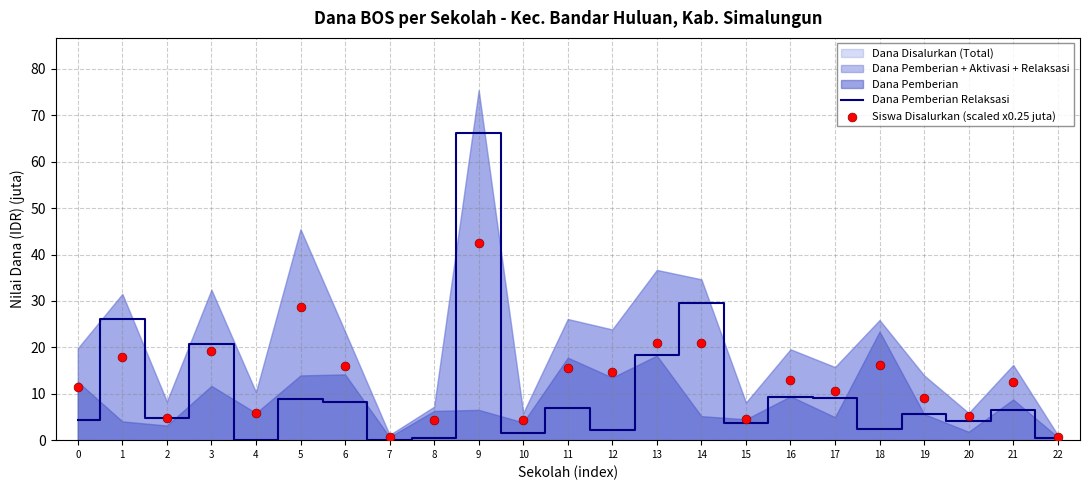

Which series contains the lowest Y value?

Dana Pemberian Relaksasi